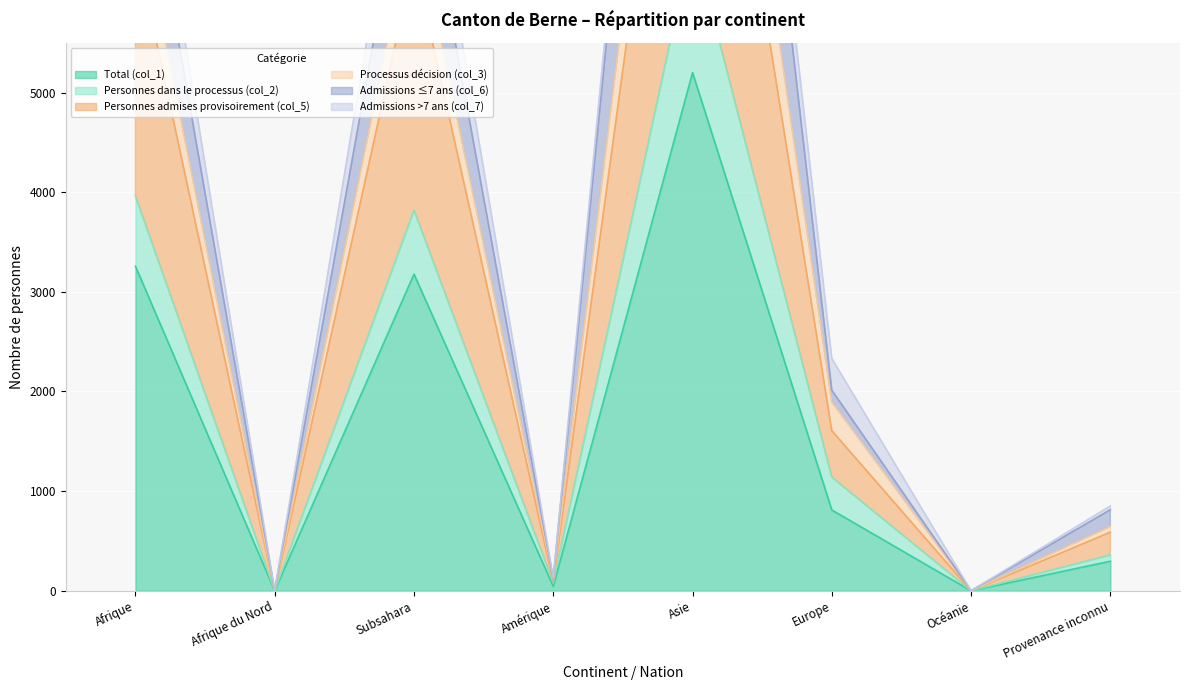

The value of Personnes admises provisoirement (col_5) at Subsahara is 10923. True or false?

False